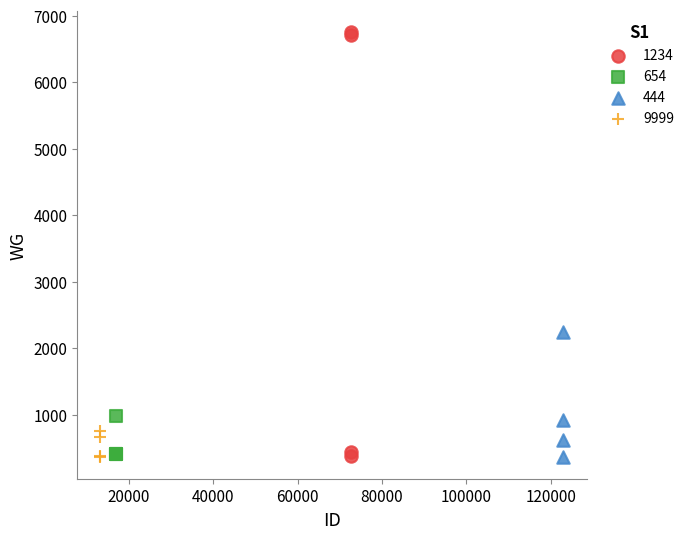

Which series reaches the maximum Y coordinate?

1234